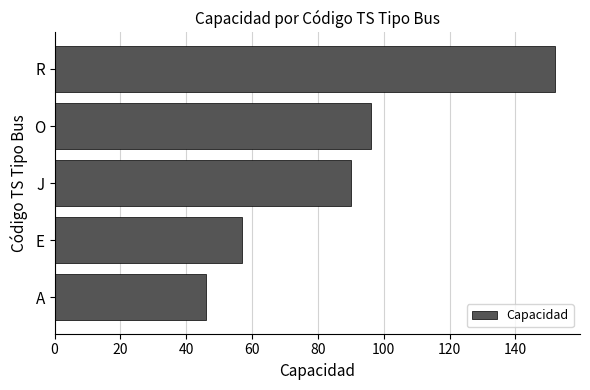

Does the chart contain any negative values?

No